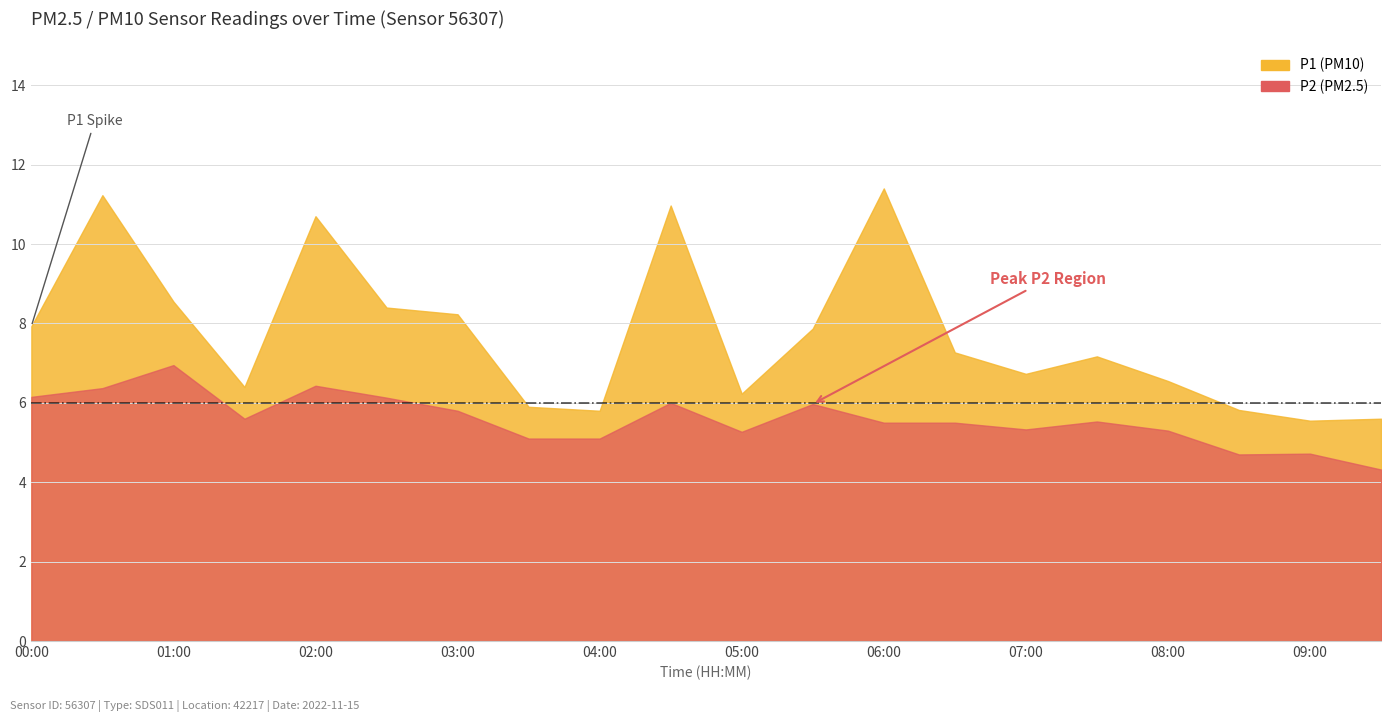

What is the minimum value shown in the chart?

4.3